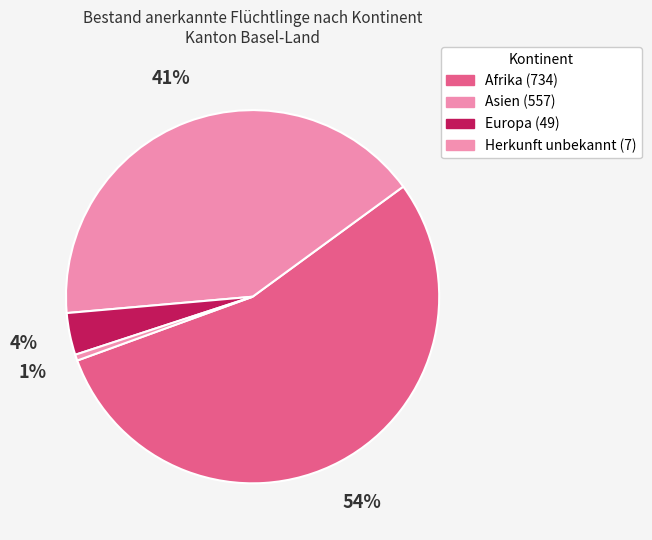

To the nearest percent, what portion does Asien represent?

41%